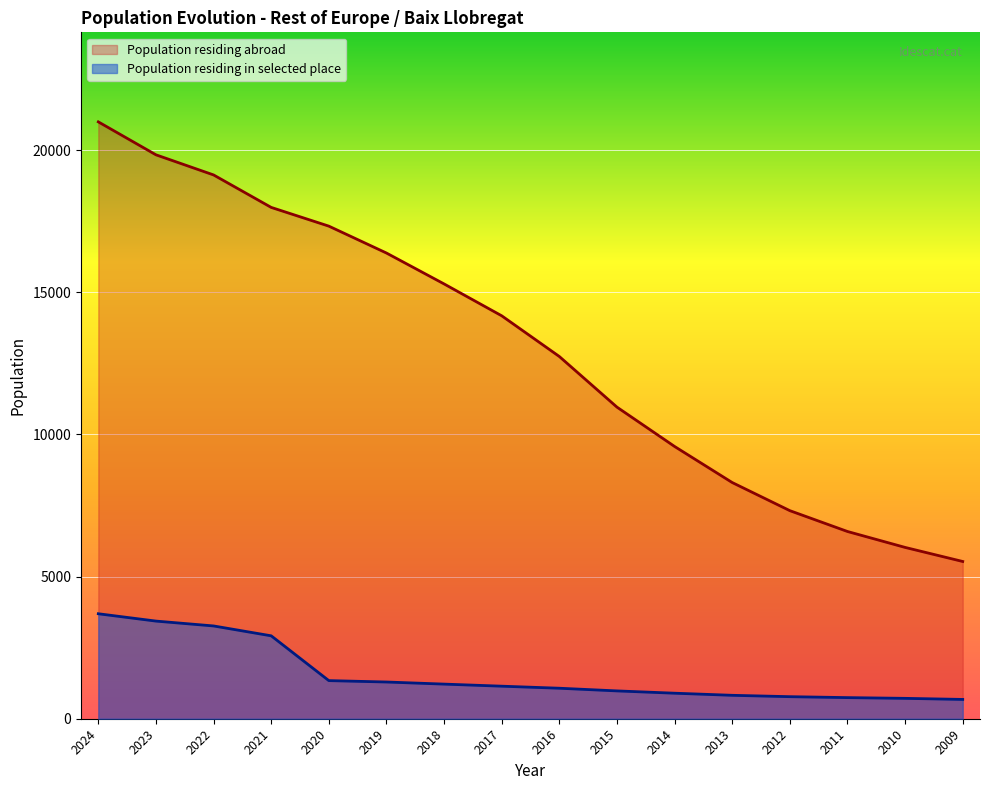

What is the difference between the second highest and minimum values in the Population residing abroad series?

14306